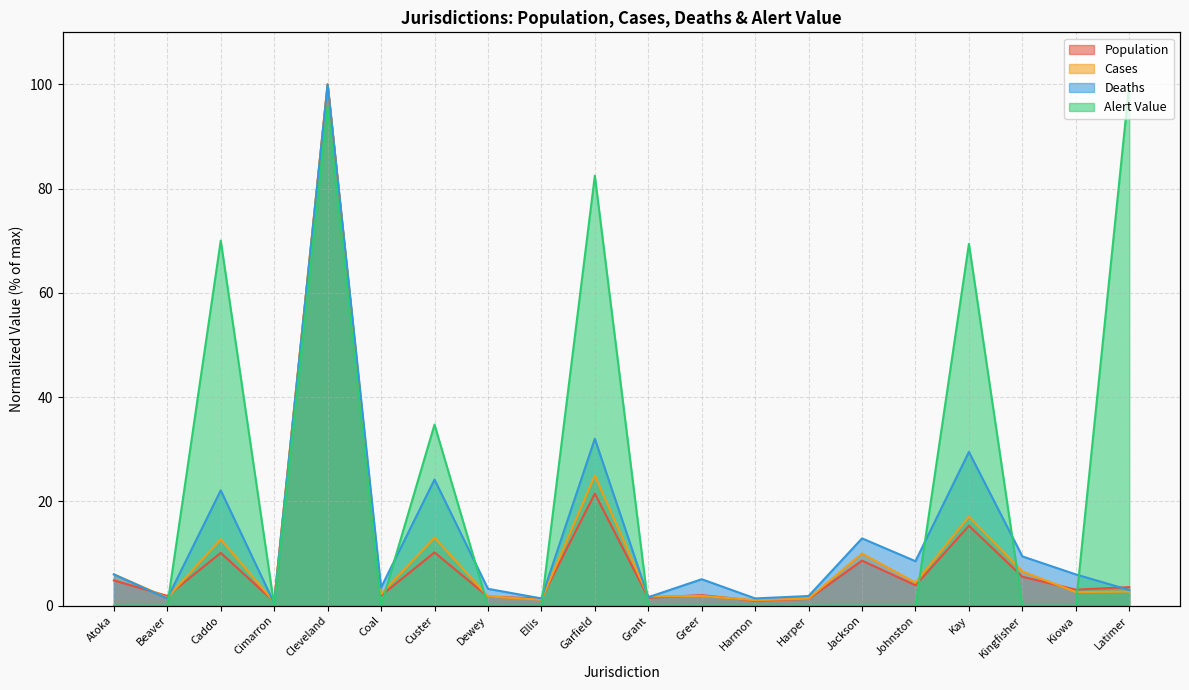

Reading left to right, transcribe all the data shown in this chart.

Population: 4.8	1.9	10.1	0.8	100.0	1.9	10.2	1.7	1.4	21.5	1.5	2.0	0.9	1.3	8.6	3.9	15.3	5.6	3.1	3.5
Cases: 6.0	1.5	12.7	0.7	100.0	2.2	13.0	1.8	1.1	25.0	1.8	1.9	1.0	1.3	10.0	4.4	17.1	6.6	2.6	2.7
Deaths: 6.0	1.4	22.1	0.5	100.0	3.5	24.2	3.2	1.4	32.0	1.6	5.1	1.4	1.8	12.9	8.5	29.5	9.4	6.0	3.0
Alert Value: 0.0	0.0	70.0	0.0	95.8	0.0	34.7	0.0	0.0	82.5	0.0	0.0	0.0	0.0	0.0	0.0	69.4	0.0	0.0	100.0